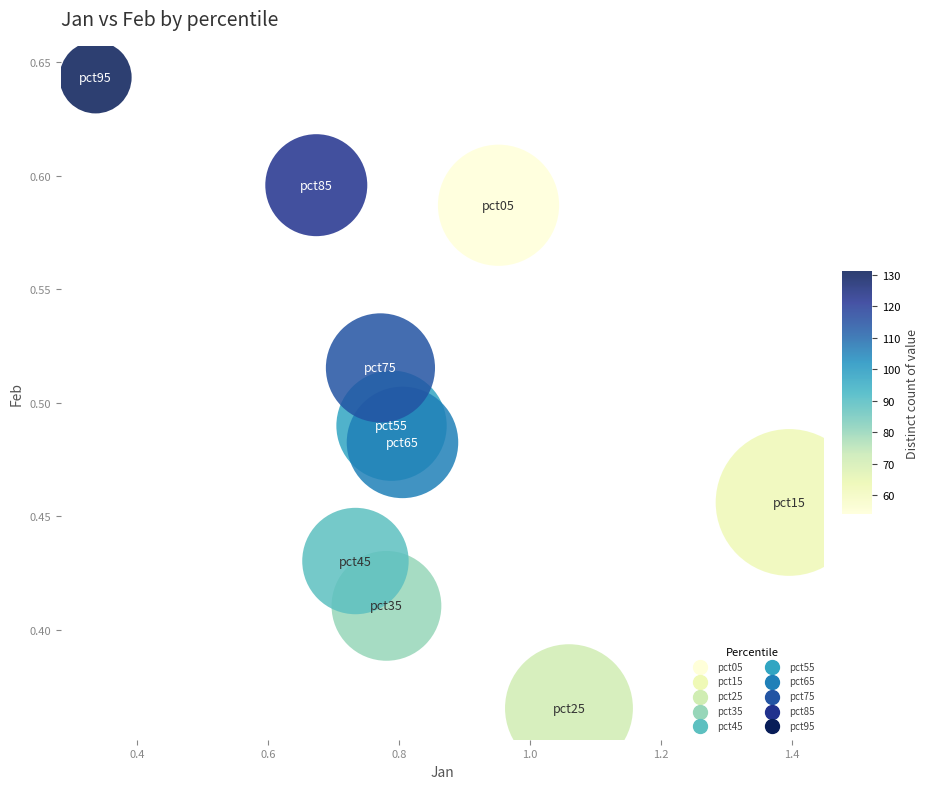

What is the average X value?

0.8